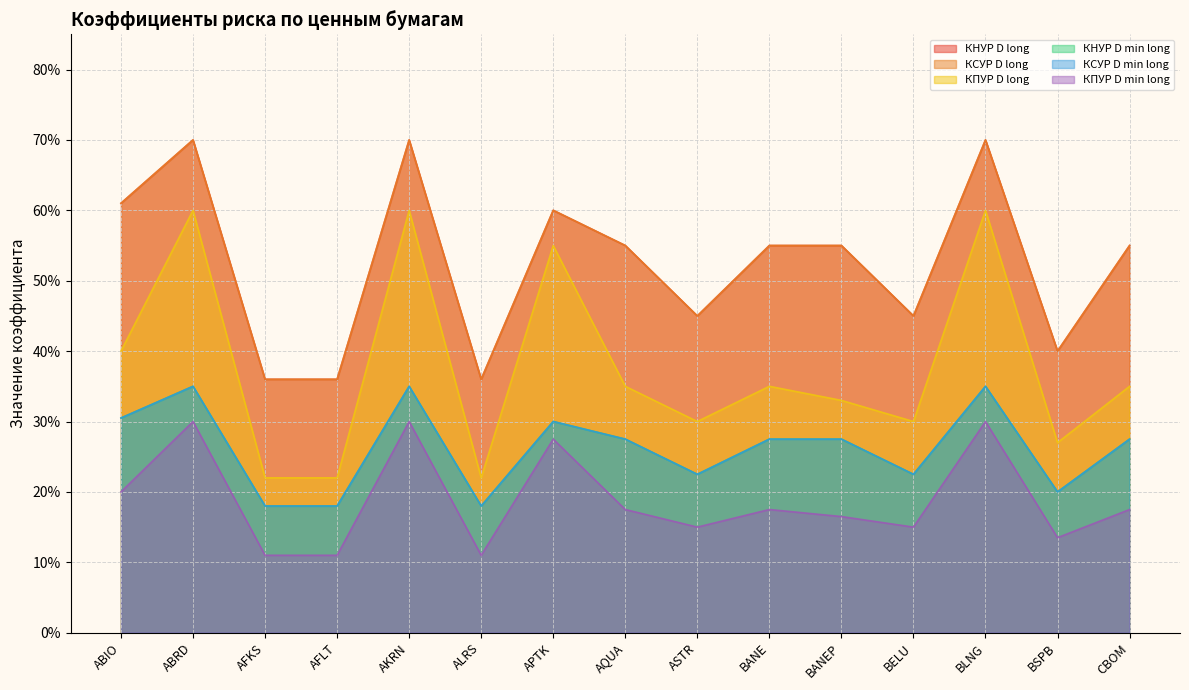

What is the minimum value shown in the chart?

0.1